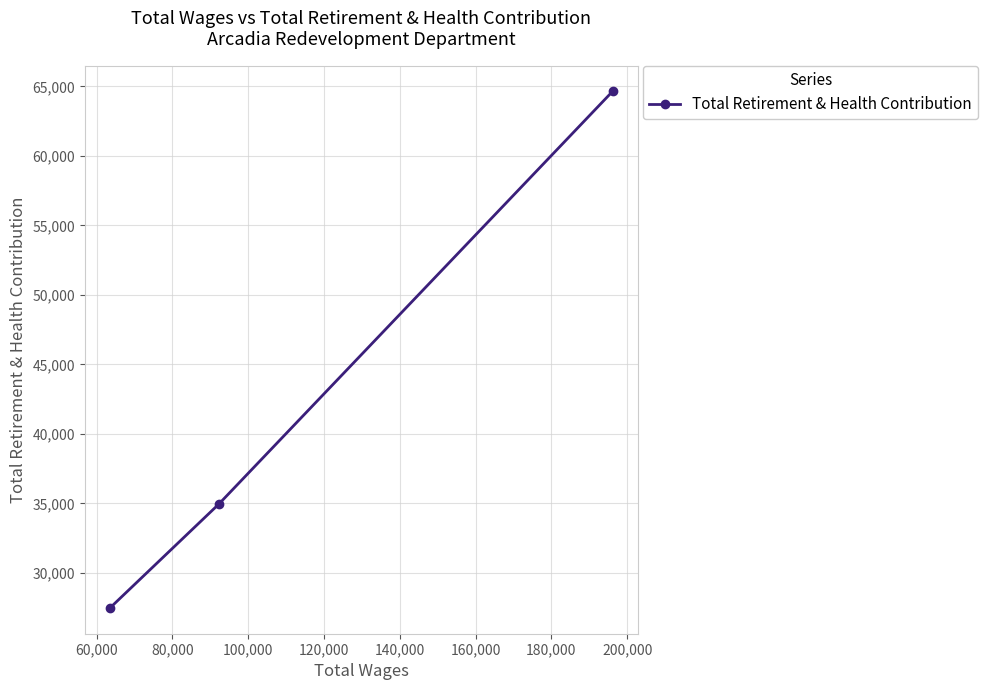

How many lines are shown in the chart?

1